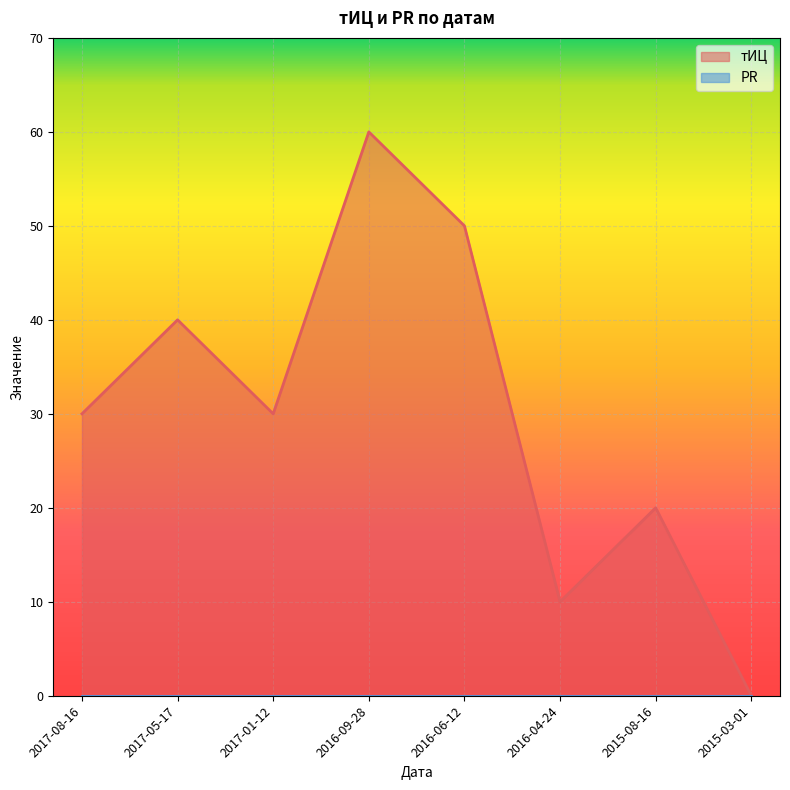

Where is the first local minimum?

2017-01-12